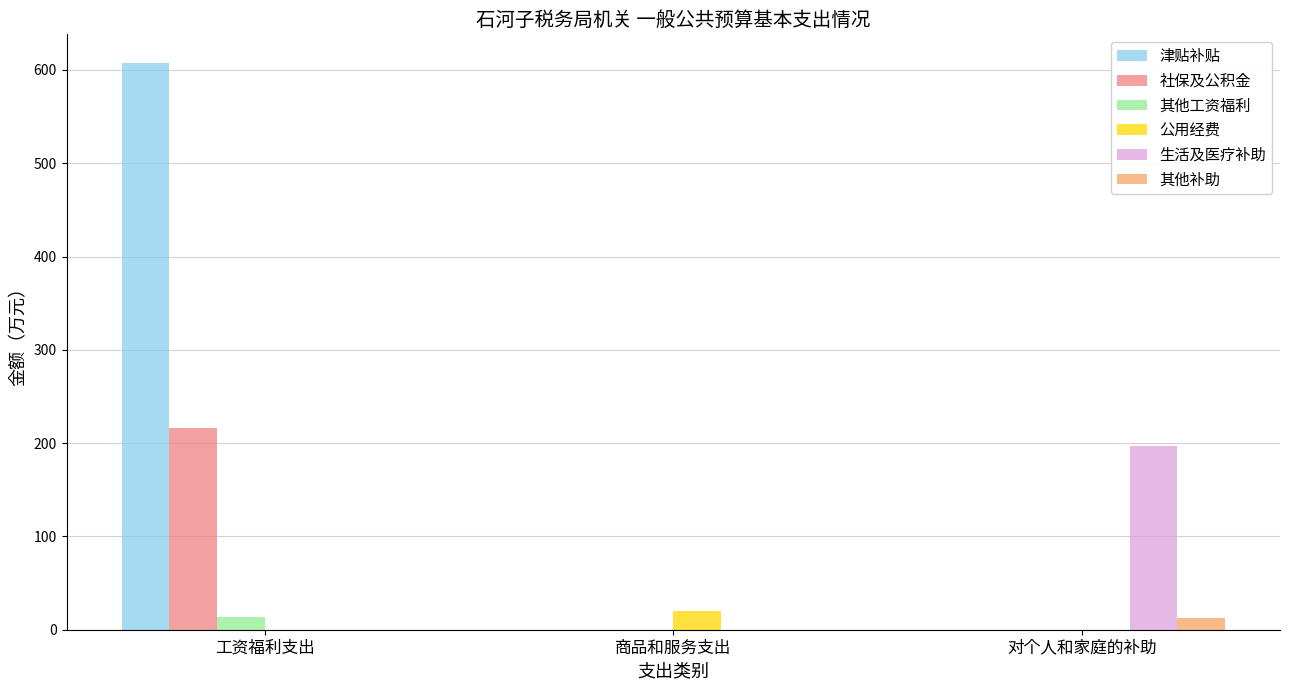

What is the sum of all 其他补助 values?

12.6